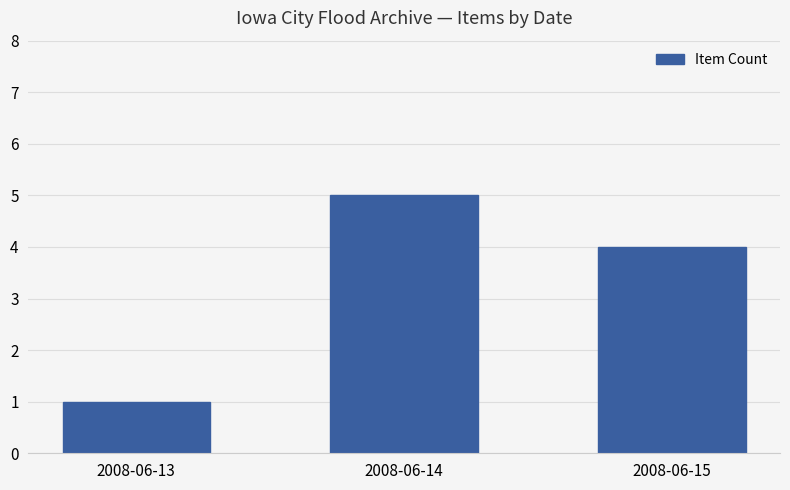

Is it true that the value at 2008-06-14 is 5?

True